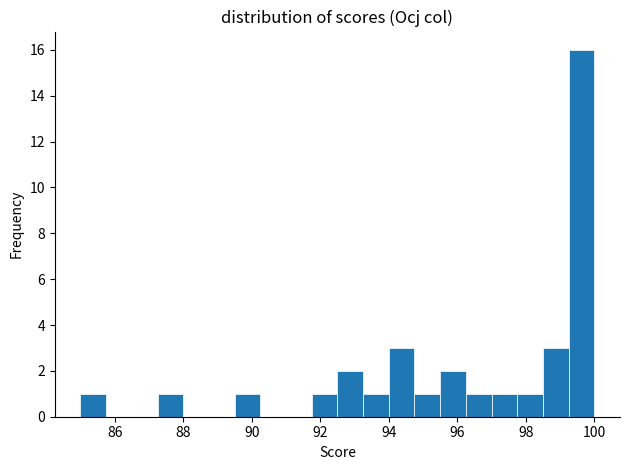

Around what value on the x-axis is the tallest bar? Give the approximate position of its centre, as read against the axis.

99.6